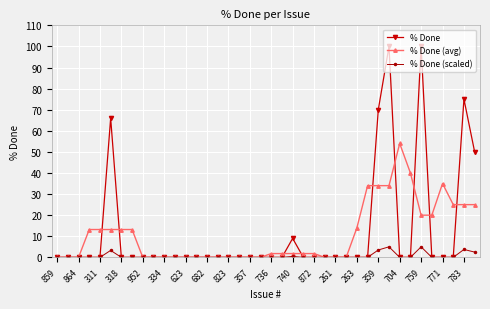

Count the number of categories in the chart.

40